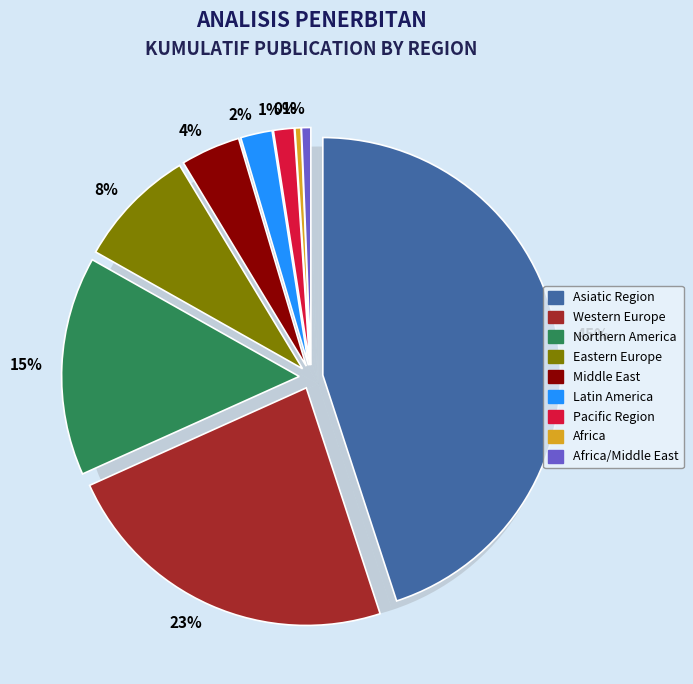

To the nearest percent, what is the average slice percentage?

11%